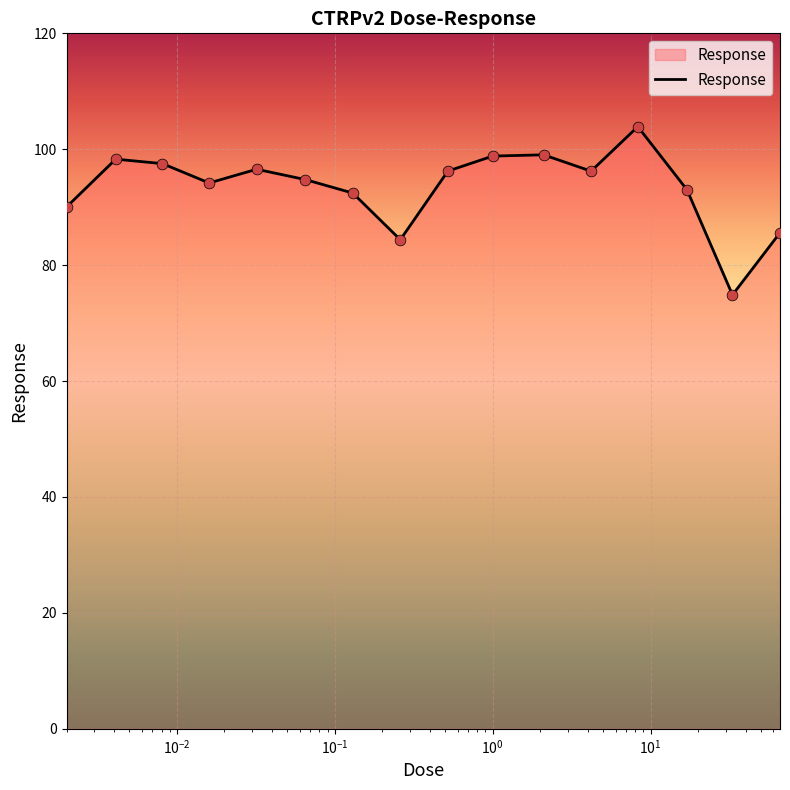

What is the smallest value displayed?

74.9